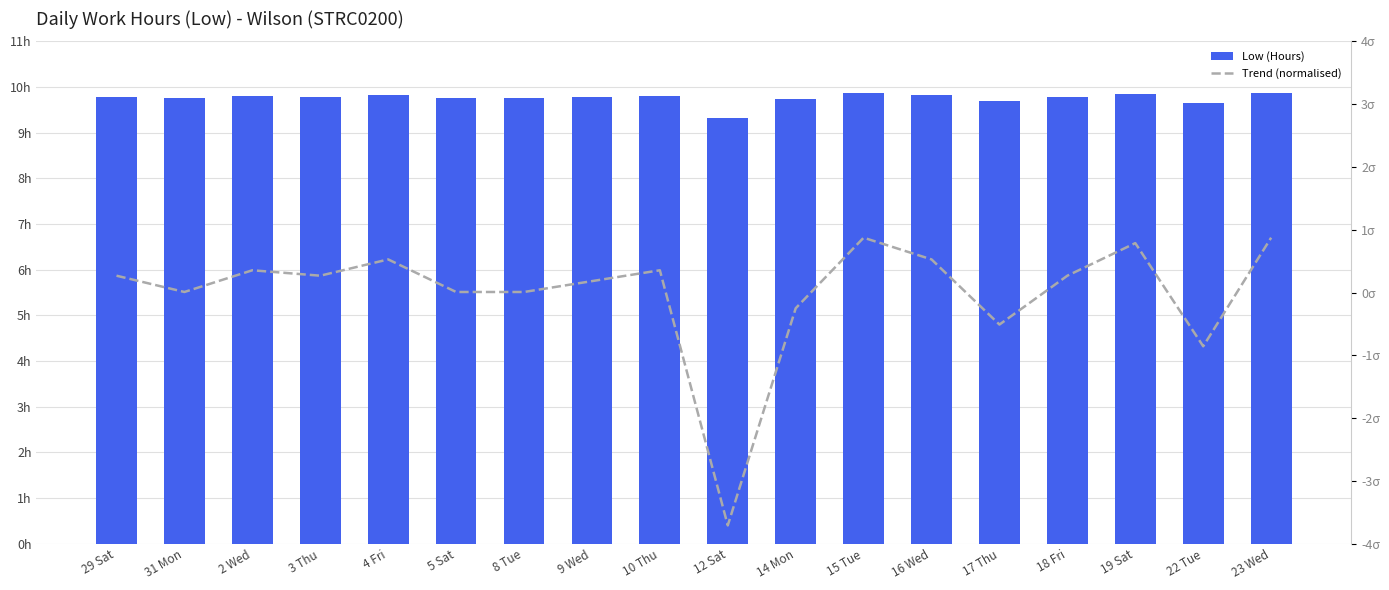

What is the sum of the Low (Hours) values at 8 Tue and 22 Tue?

19.4